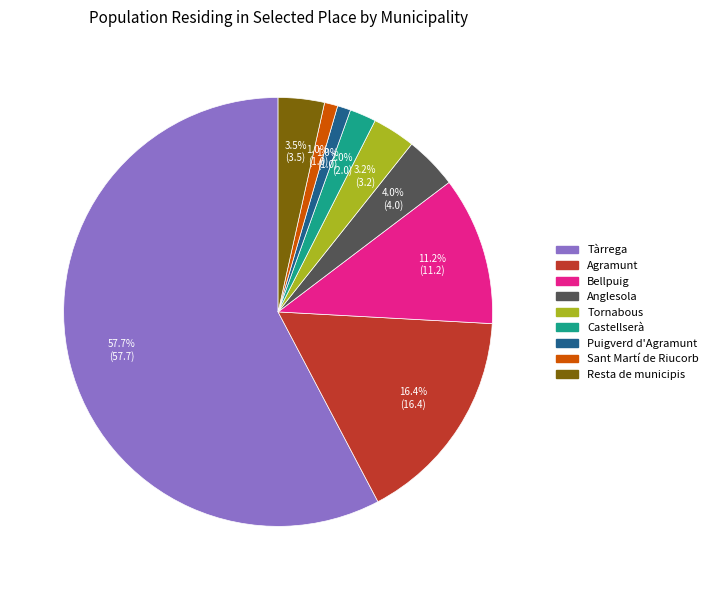

To the nearest percent, what is the combined percentage of Agramunt and Resta de municipis?

20%